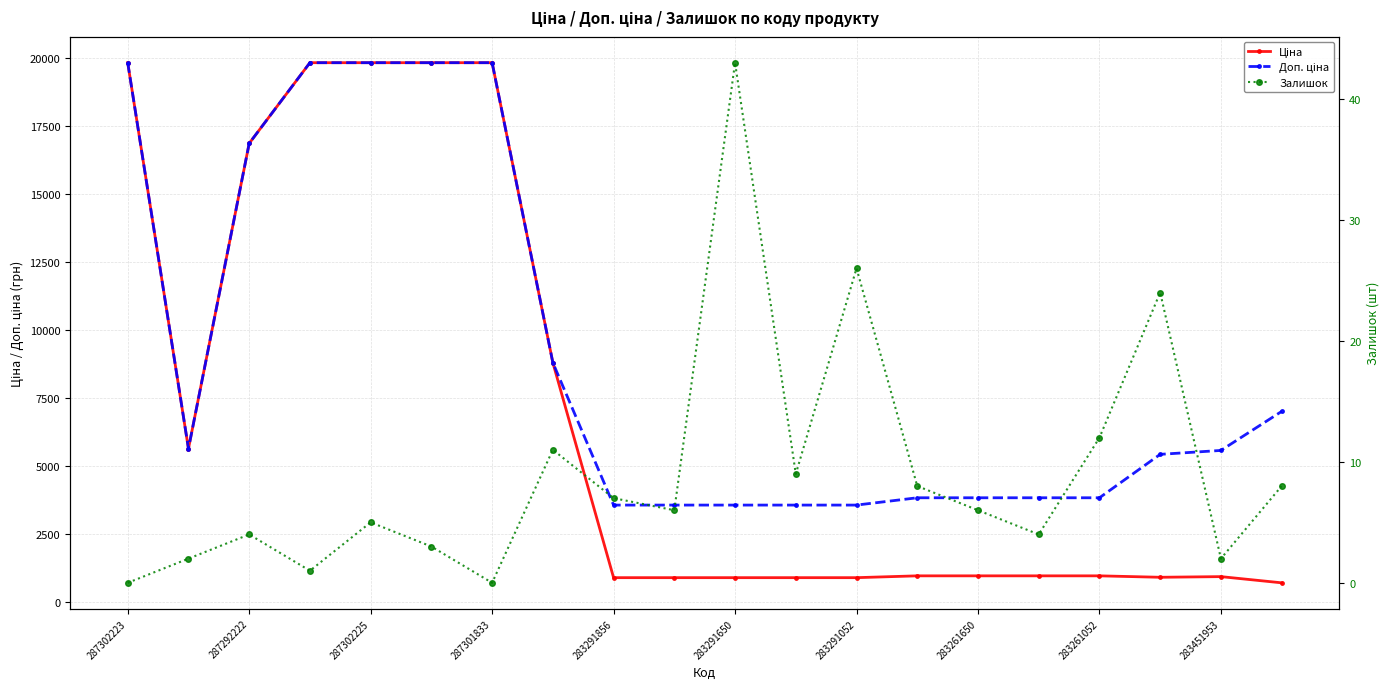

What is the difference between the second highest and minimum values in the Доп. ціна series?

16271.4